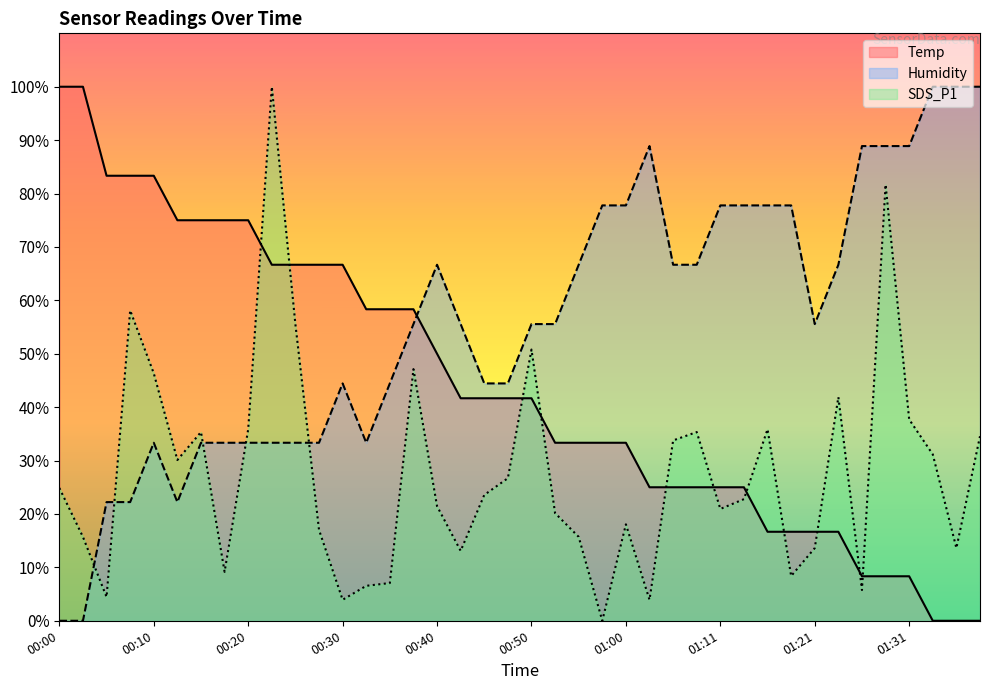

Between which two adjacent categories do Temp and Humidity first intersect?

00:37 and 00:40